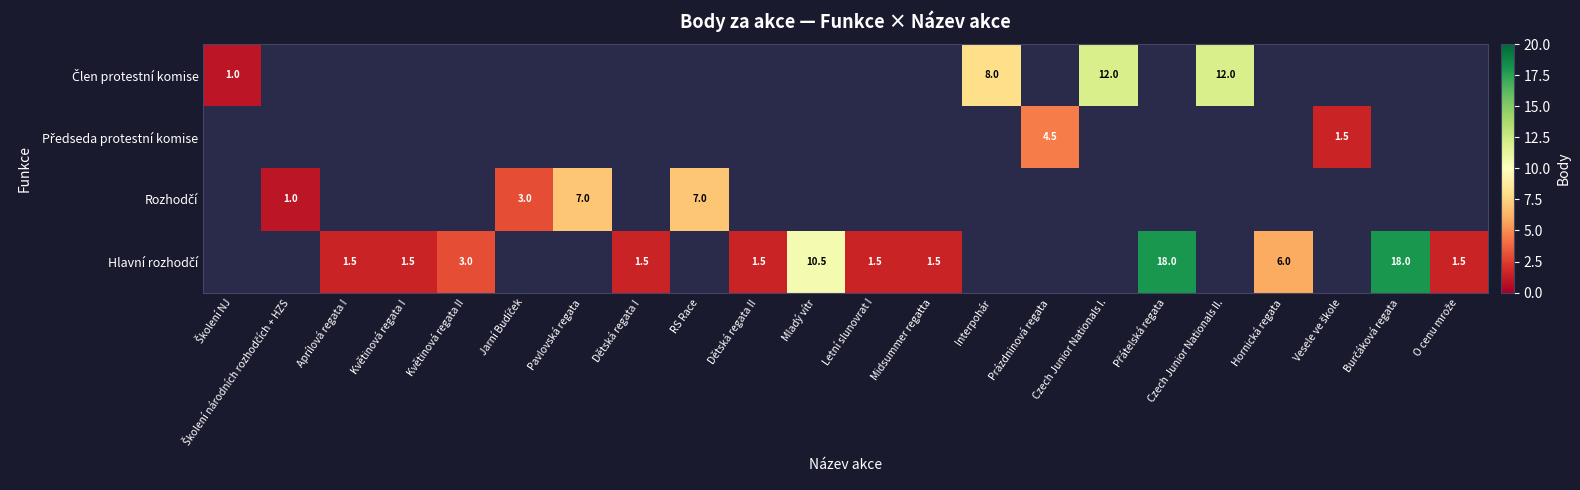

What is the smallest value displayed?

1.0